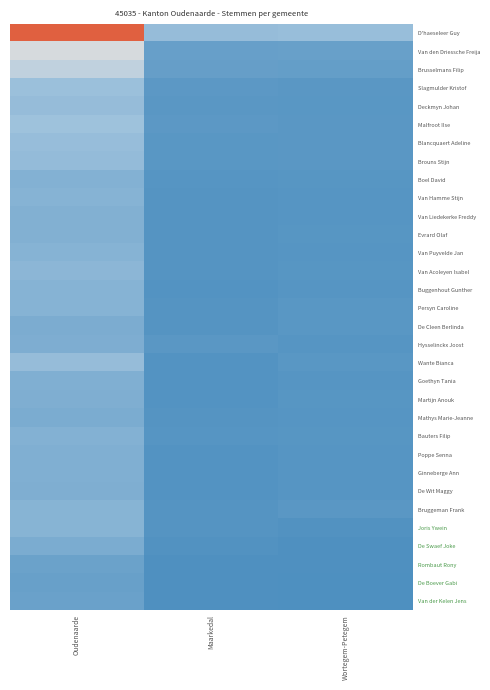

What is the difference between the highest and lowest values at Wortegem-Petegem?

141